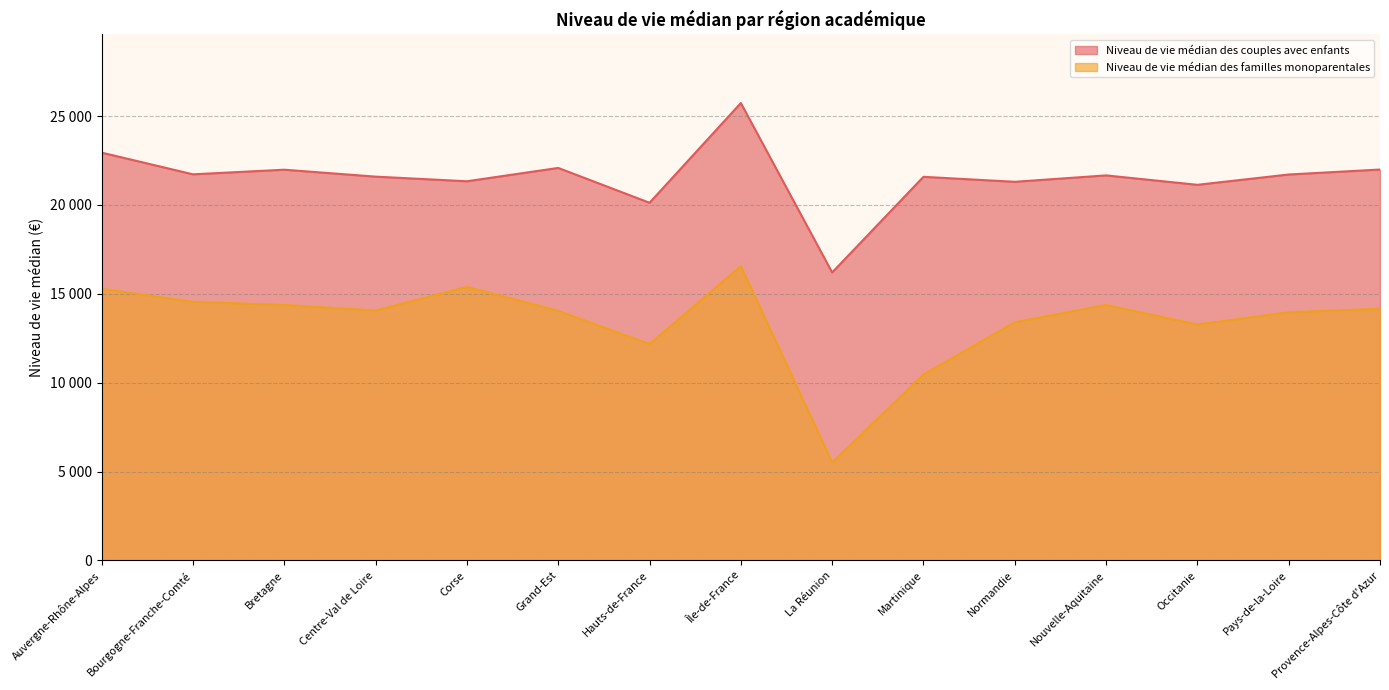

Reading left to right, list all the values displayed in this chart.

Niveau de vie médian des couples avec enfants: 22940	21720	21980	21590	21330	22080	20120	25730	16200	21580	21300	21660	21130	21710	21990
Niveau de vie médian des familles monoparentales: 15280	14550	14370	14060	15390	14040	12170	16560	5510	10460	13400	14370	13270	13960	14160